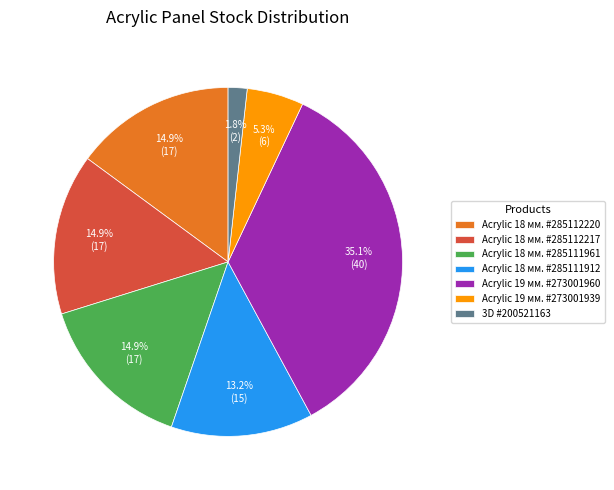

Which category has the biggest portion of the pie?

Acrylic 19 мм. #273001960